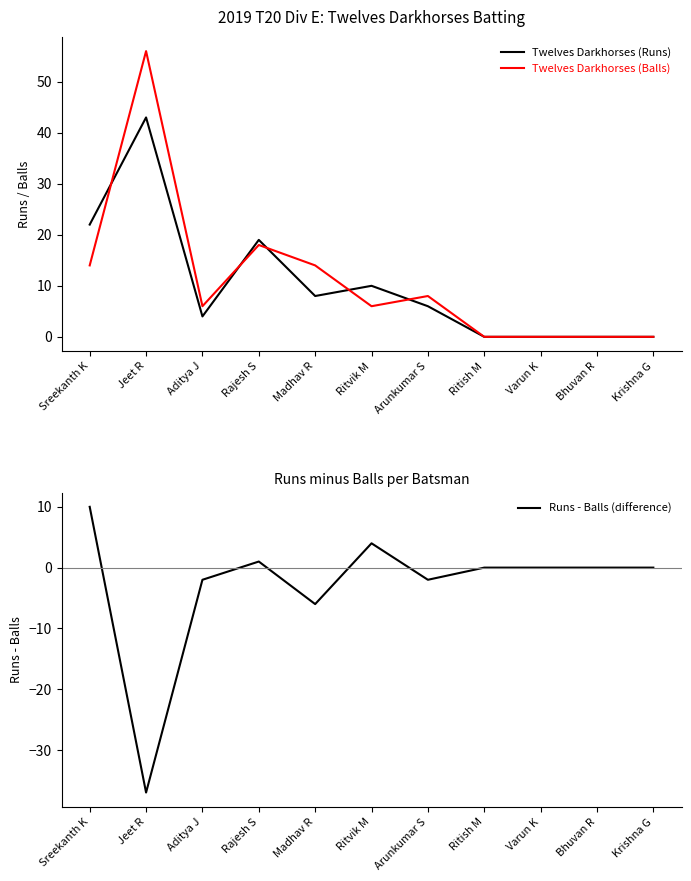

How many distinct data groups are displayed?

3